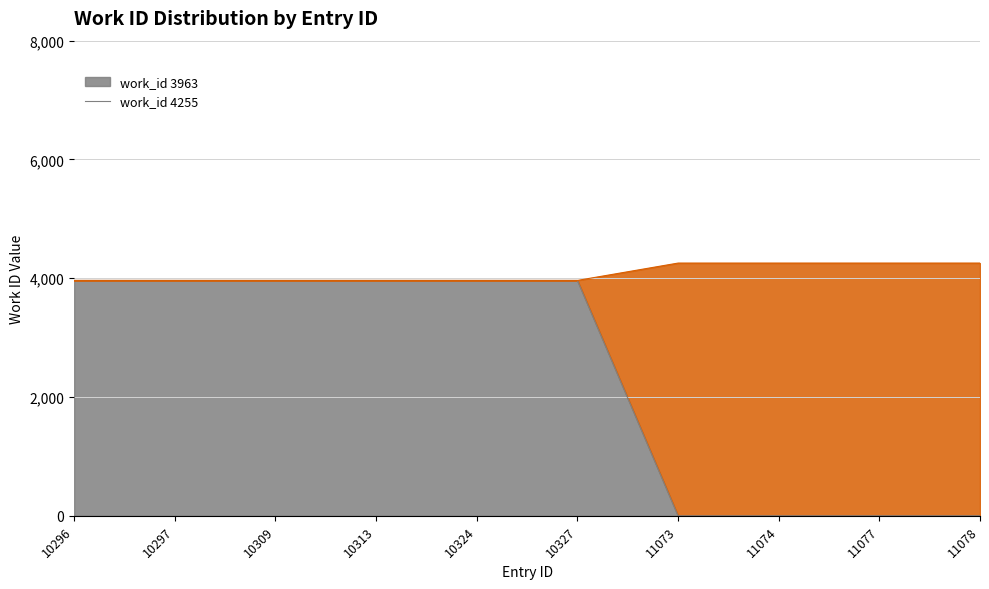

At which label does work_id_4255 reach its minimum?

10296